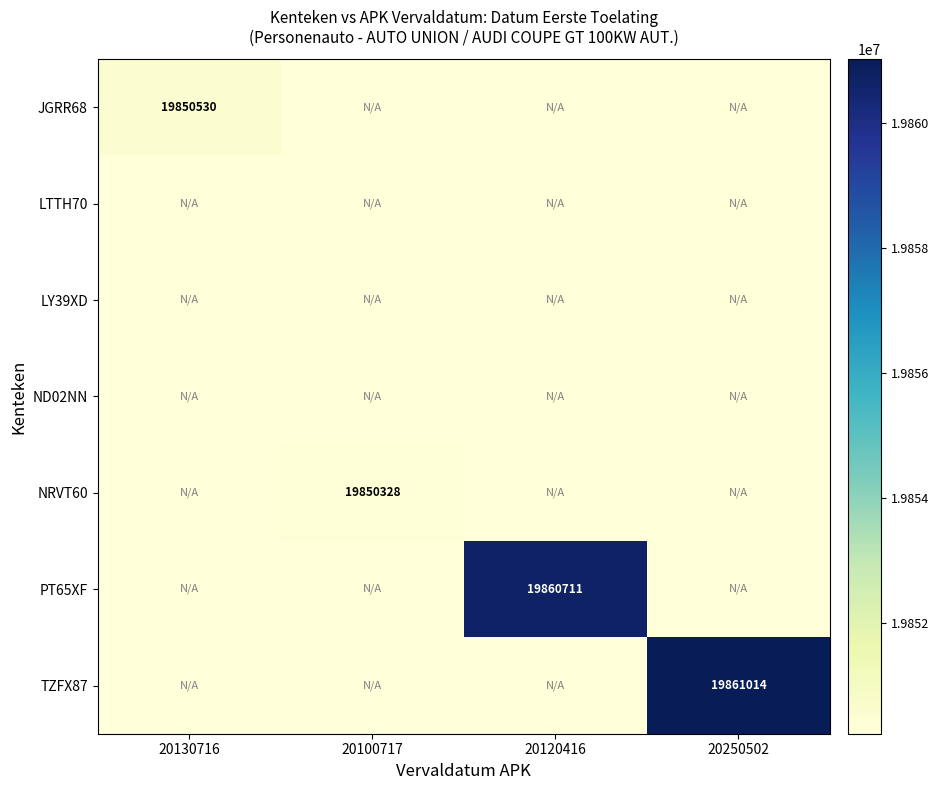

The value of PT65XF at 20120416 is 19860711. True or false?

True